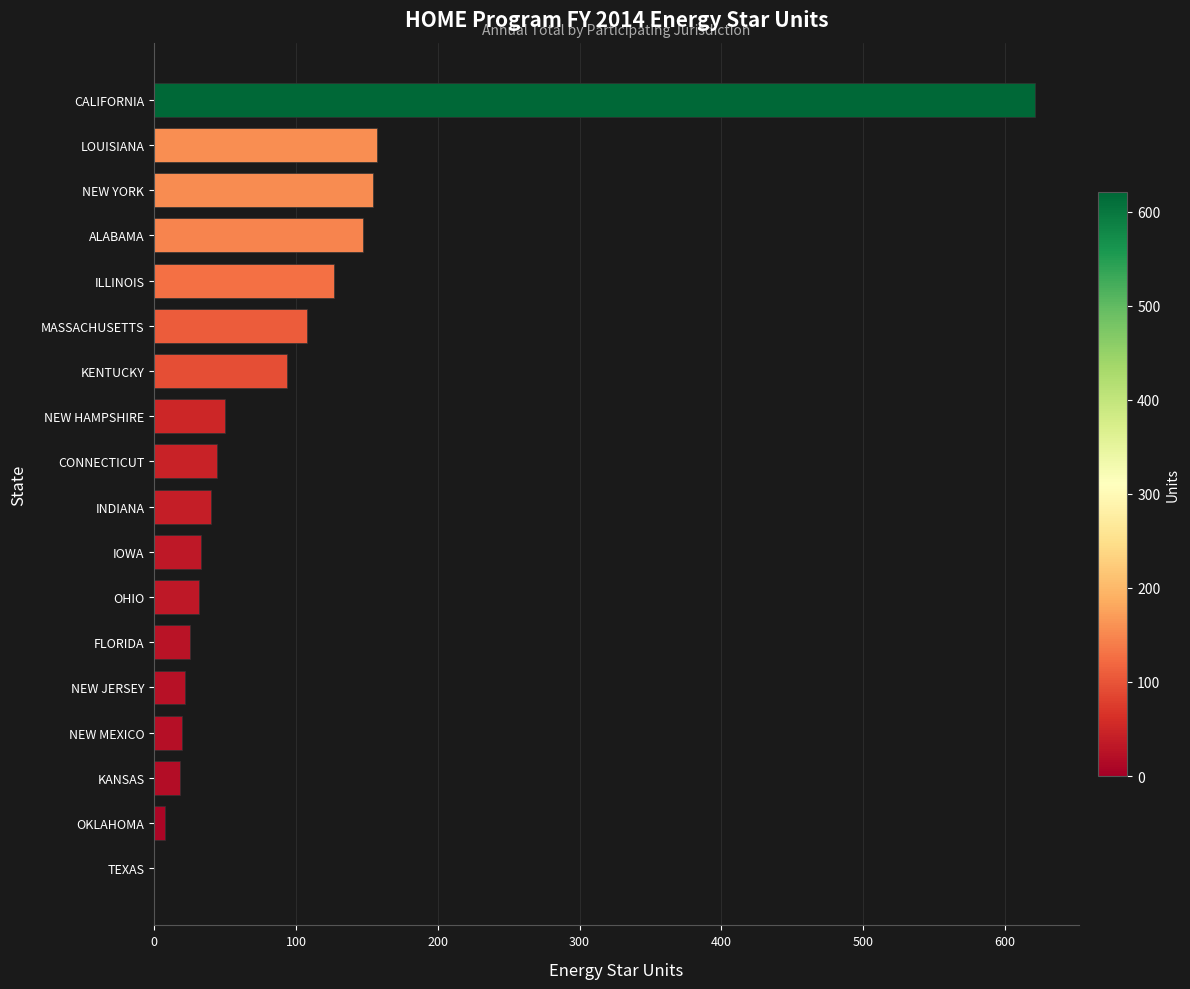

Count the number of categories in the chart.

18